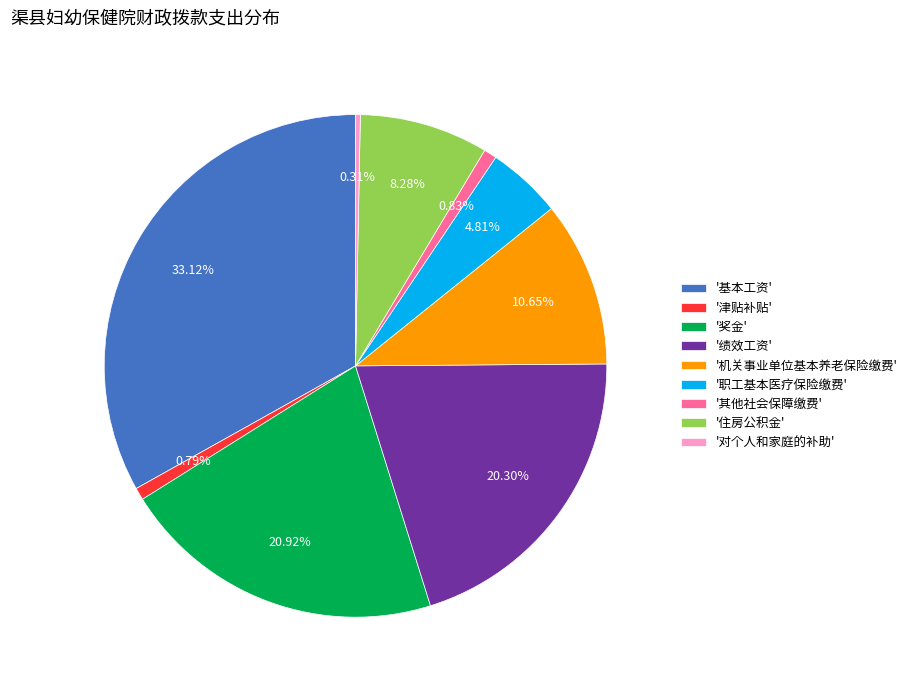

Count the number of slices in the pie.

9